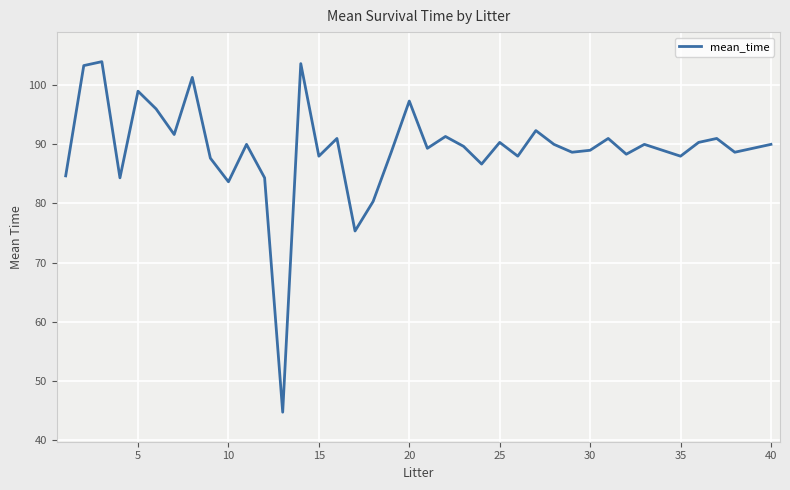

What is the maximum value shown in the chart?

104.0